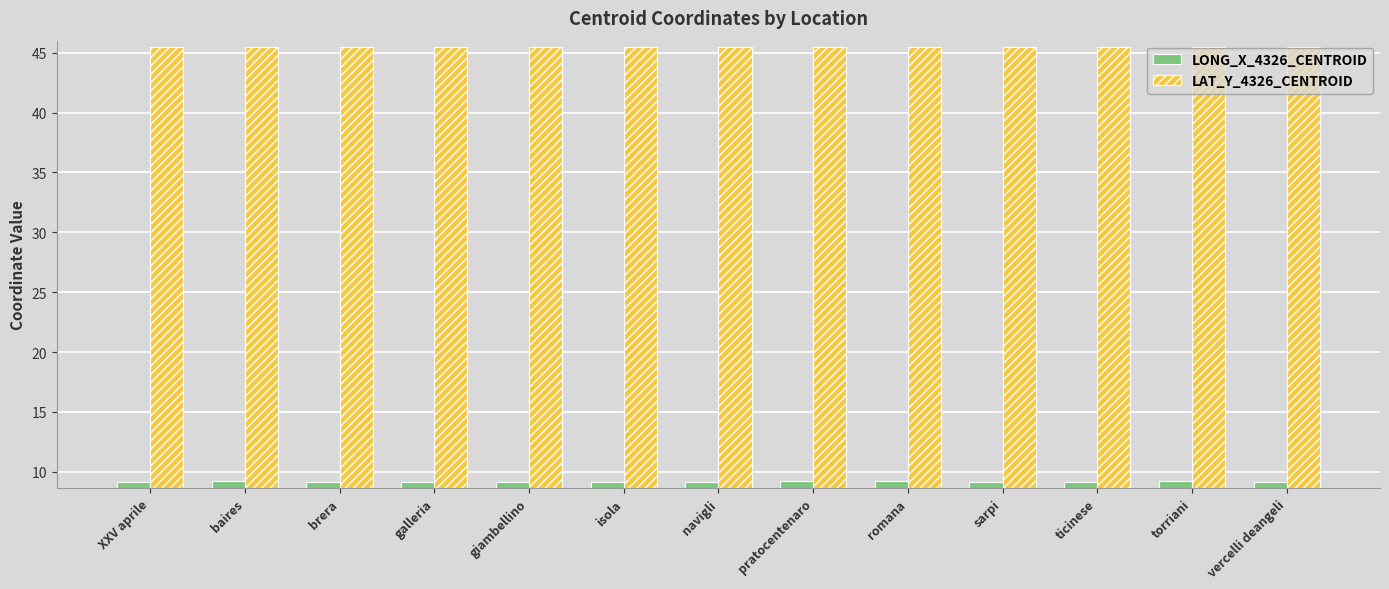

Count the number of categories in the chart.

13